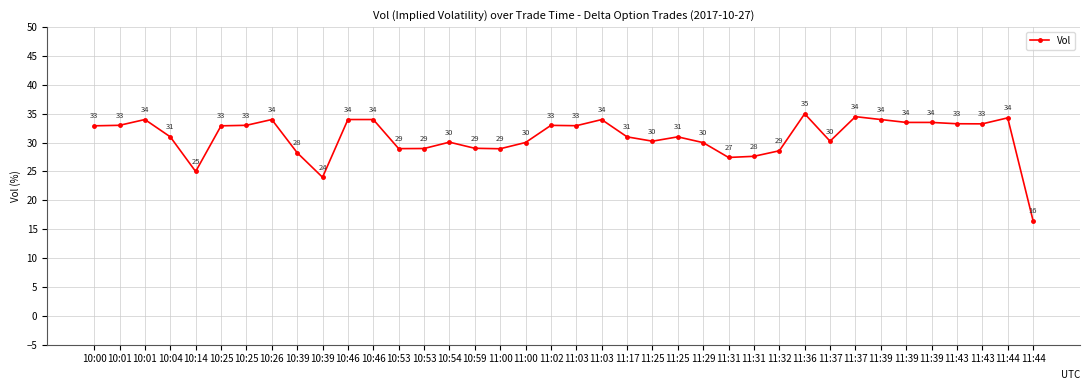

What is the smallest value displayed?

16.5